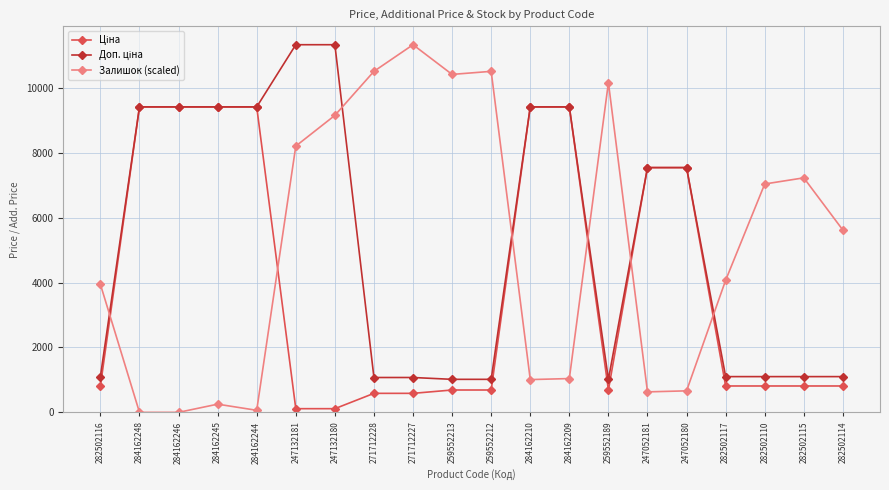

At which category is the sum across all series the highest?

247132180